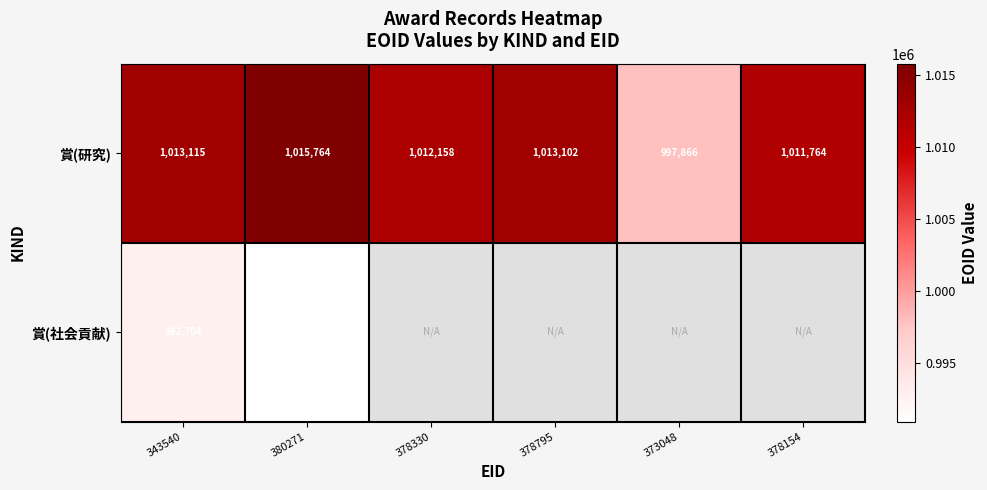

True or false: 賞(研究) has a value of 1013102 at 378795.

True